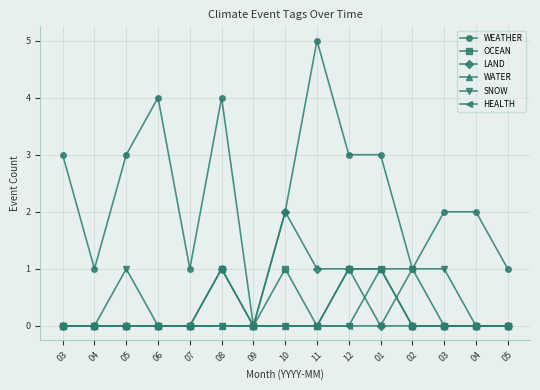

How many interior local peaks does the LAND series have?

2